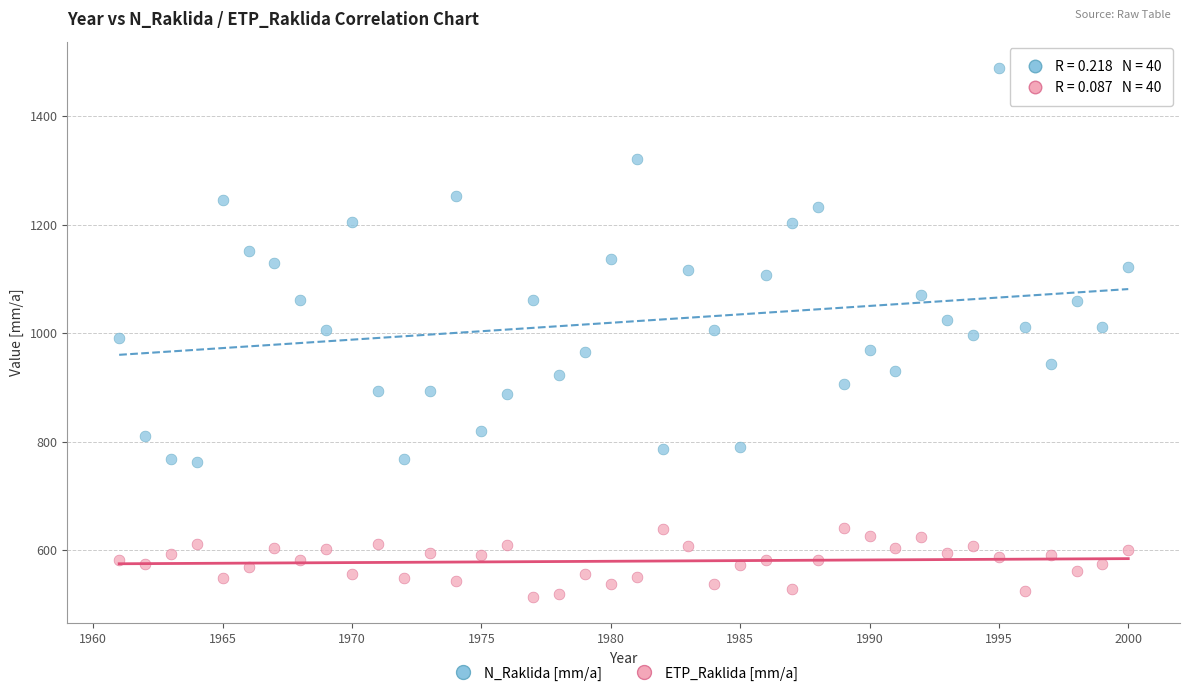

Across all data points, what is the range of X values (max minus min)?

39.0